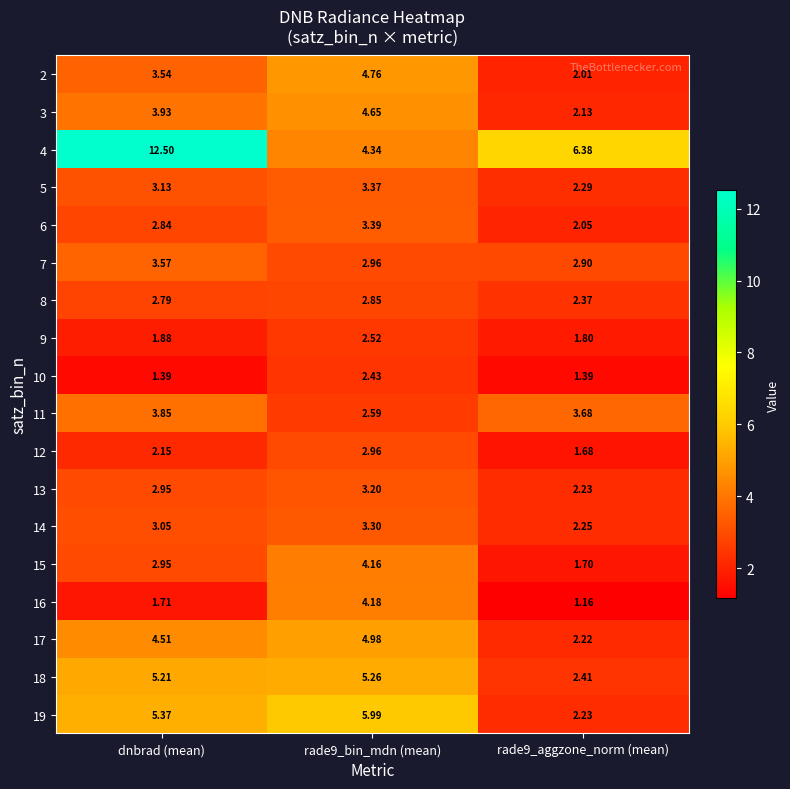

At which label does 18 first exceed 5?

dnbrad (mean)